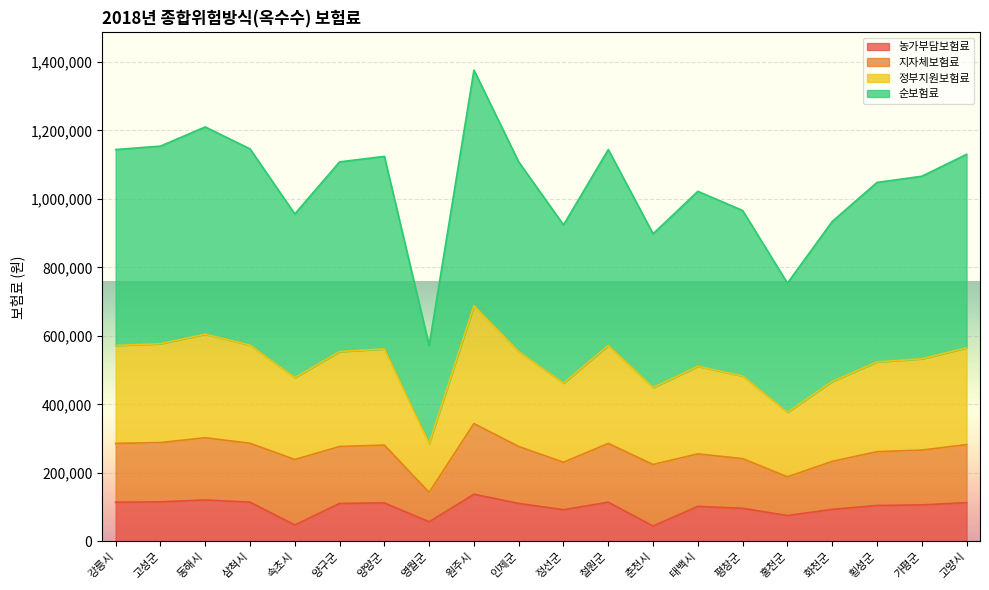

Is it true that 순보험료 equals 336710 at 평창군?

False